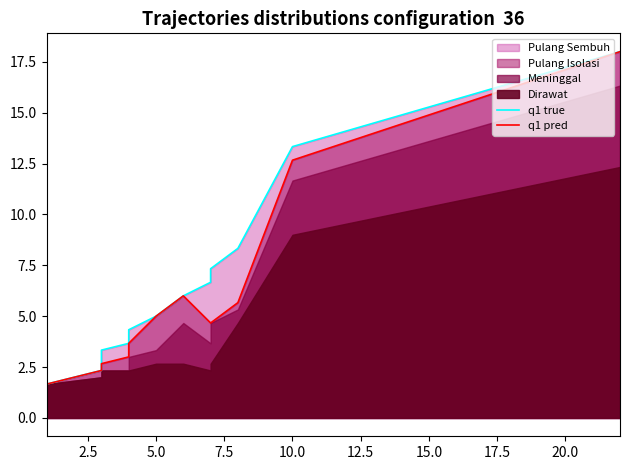

True or false: q1 true and q1 pred cross at least once.

False